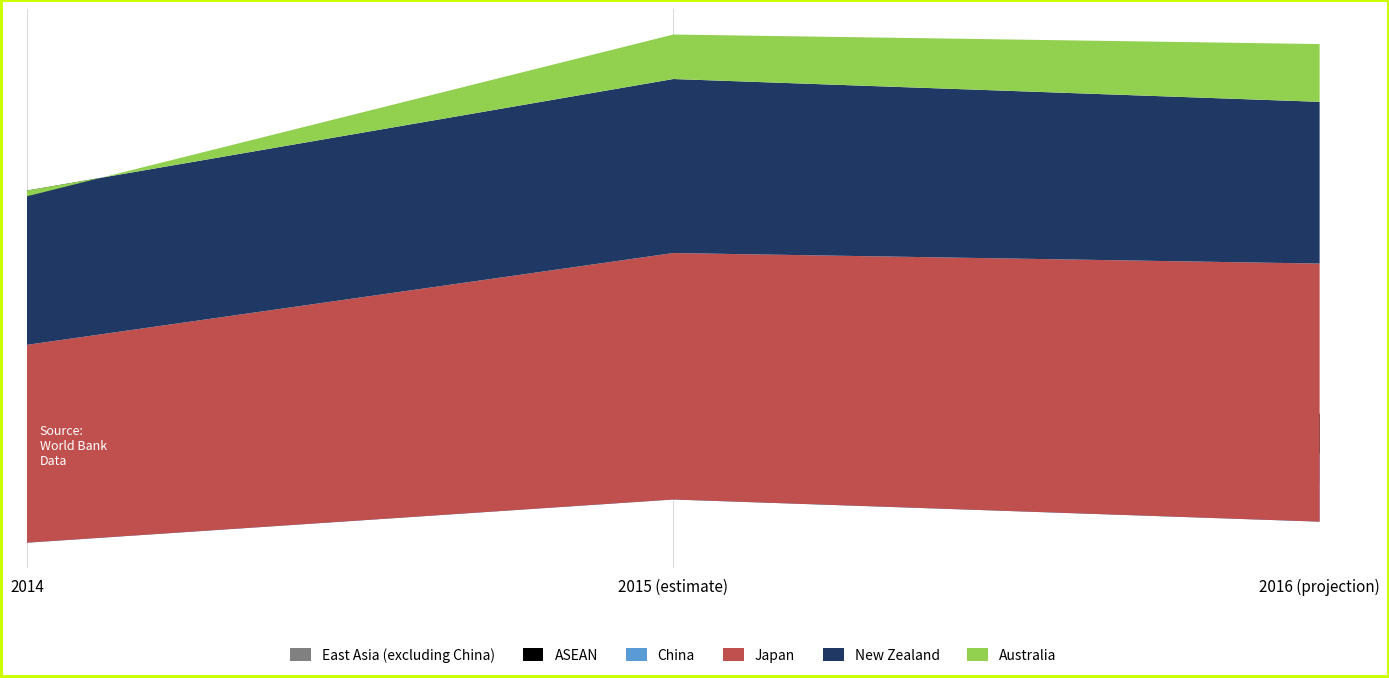

Reading right to left, list all the values displayed in this chart.

East Asia (excluding China): 2.6	2.7	2.1
ASEAN: -1.5	-1.3	-1.3
China: -2.6	-2.1	-3.1
Japan: 9.8	9.4	7.5
New Zealand: 6.1	6.6	5.9
Australia: 2.2	1.7	-0.2